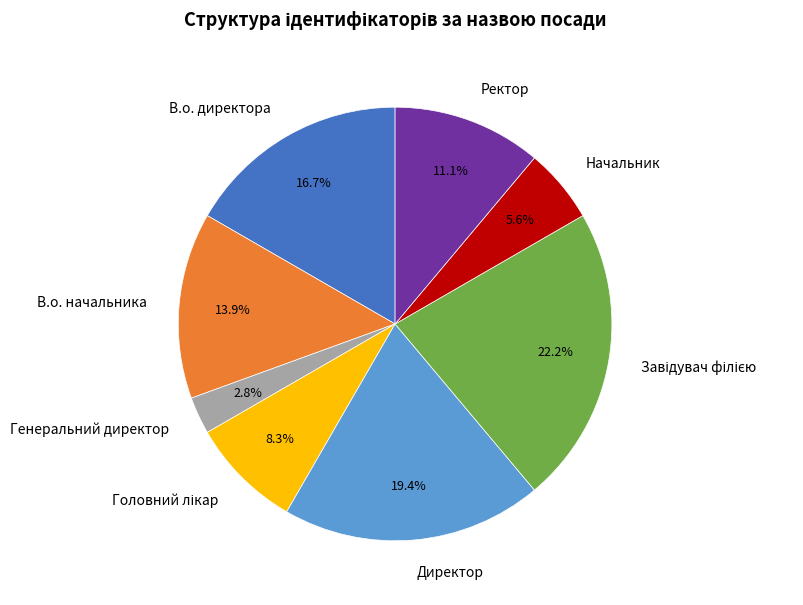

To the nearest percent, what portion does Директор represent?

19%